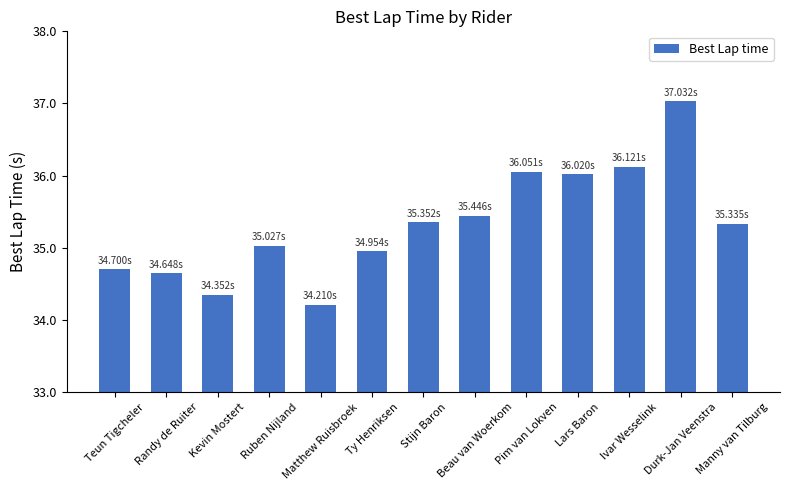

What is the minimum value shown in the chart?

34.2